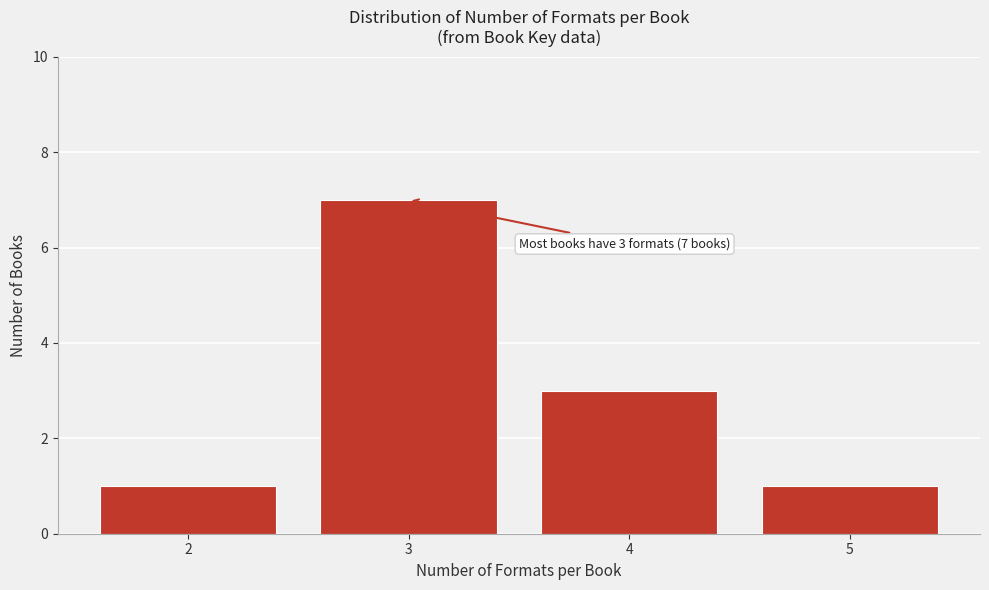

Reading left to right, transcribe all the data shown in this chart.

2=1	3=7	4=3	5=1